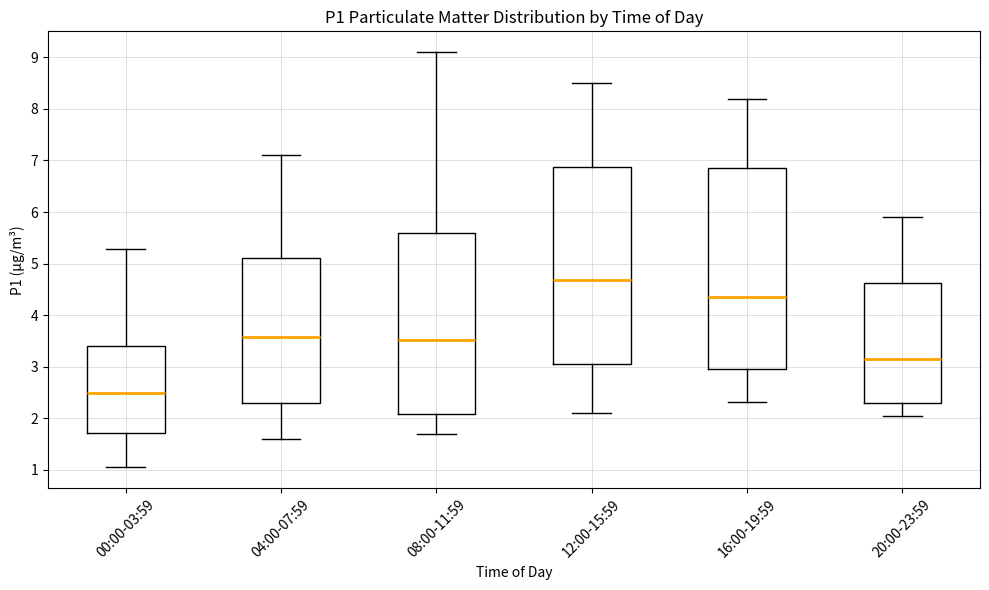

Reading left to right, transcribe this box plot: for each box, give where its median line is, the range the box spans, and where its two whiskers end, as read against the y-axis. The values are not printed on the chart, so give them approximately, as read against the axis.

00:00-03:59: median 2.5, box 1.7 to 3.4, whiskers 1.1 to 5.3
04:00-07:59: median 3.6, box 2.3 to 5.1, whiskers 1.6 to 7.1
08:00-11:59: median 3.5, box 2.1 to 5.6, whiskers 1.7 to 9.1
12:00-15:59: median 4.7, box 3.1 to 6.9, whiskers 2.1 to 8.5
16:00-19:59: median 4.4, box 3.0 to 6.9, whiskers 2.3 to 8.2
20:00-23:59: median 3.2, box 2.3 to 4.6, whiskers 2.1 to 5.9